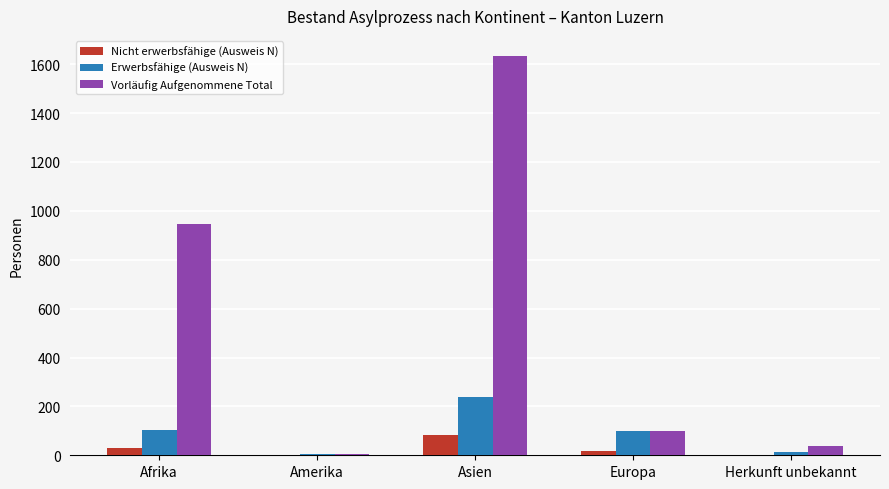

Is the value of Erwerbsfähige (Ausweis N) at Afrika greater than the value of Vorläufig Aufgenommene Total at Asien?

No